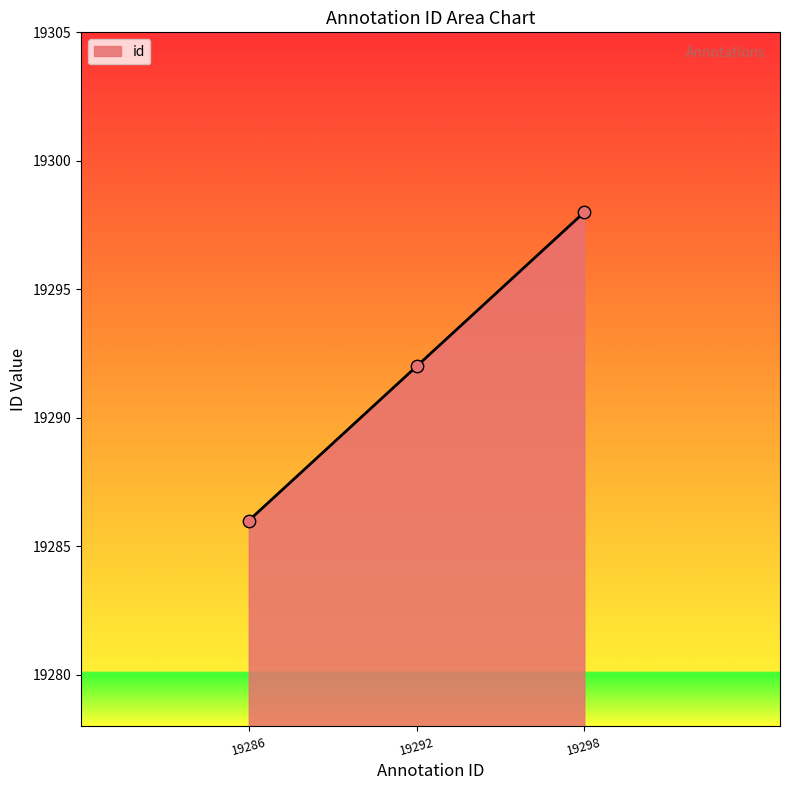

What is the change in value from 19286 to 19292?

+6